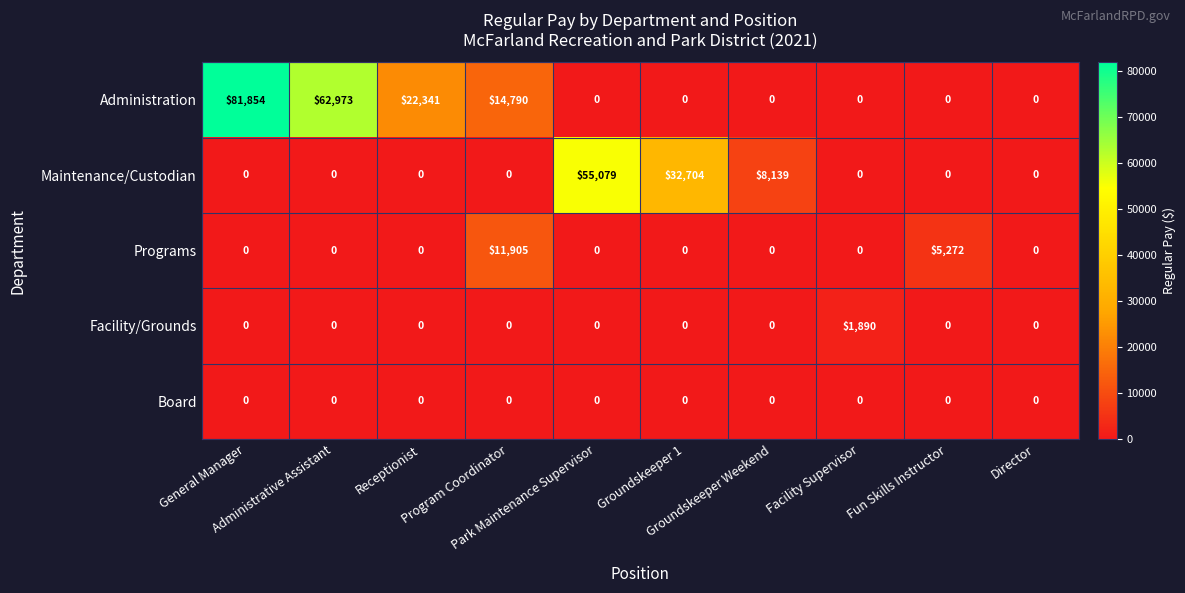

Which series has the widest spread of values?

Administration